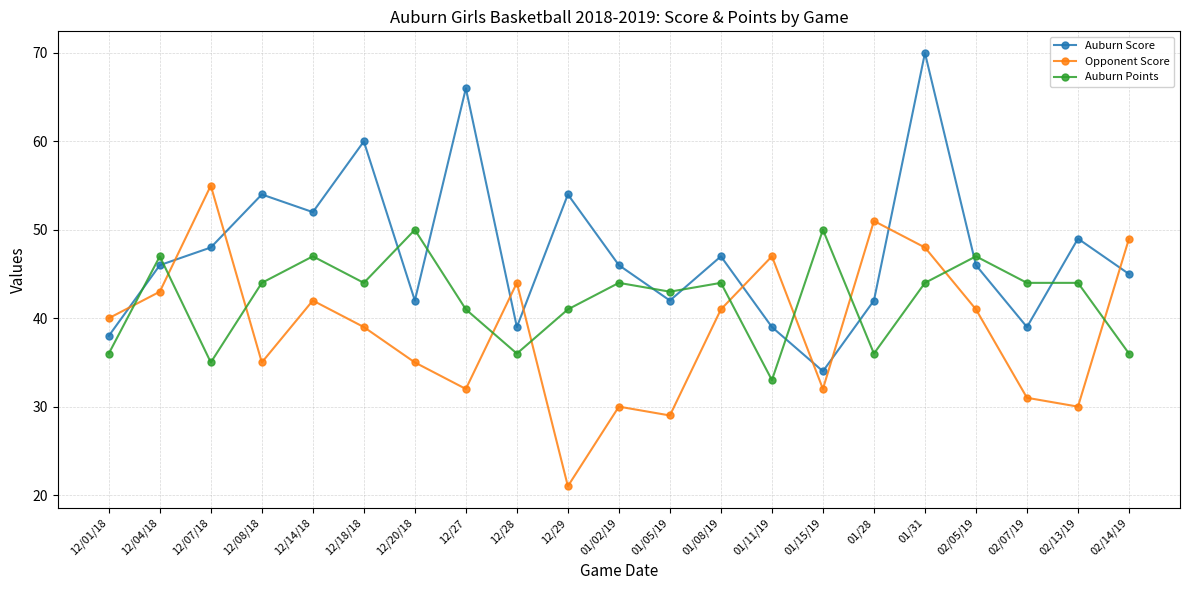

At which label does Auburn Points first exceed 44?

12/04/18